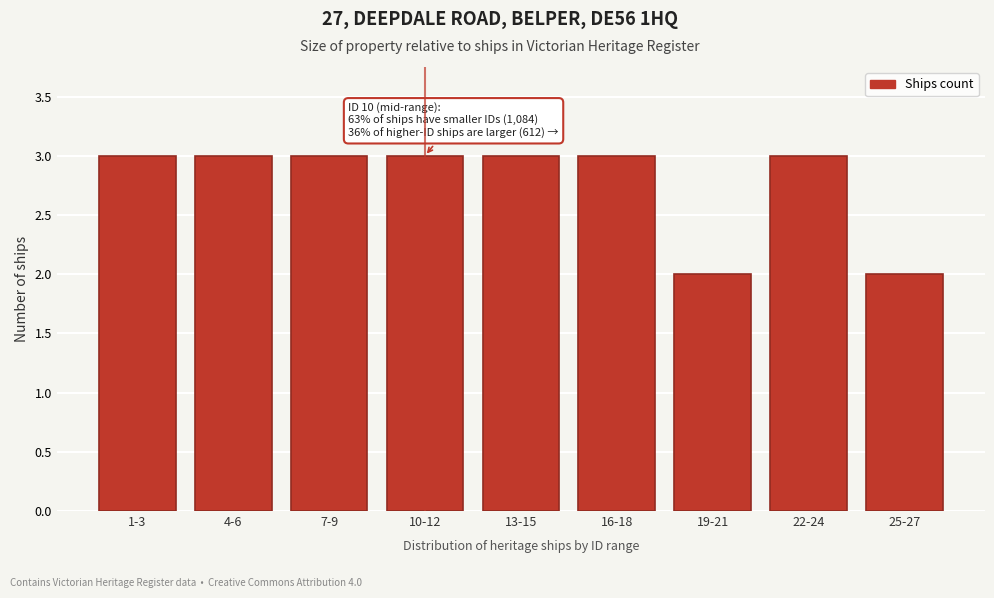

Reading left to right, what are all the values shown in this chart?

3	3	3	3	3	3	2	3	2